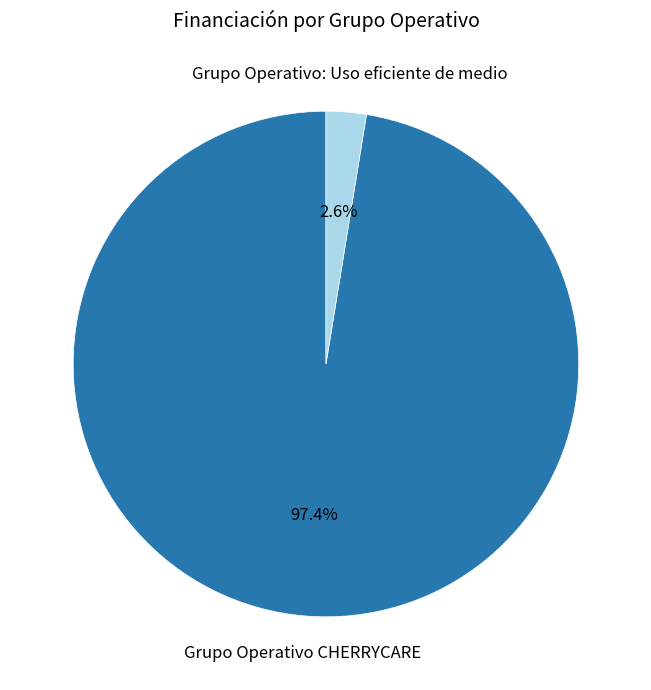

Which has a higher value, Grupo Operativo CHERRYCARE or Grupo Operativo: Uso eficiente de medio?

Grupo Operativo CHERRYCARE